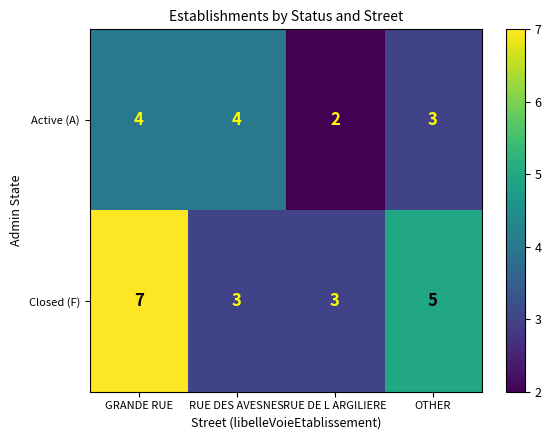

What is the spread (max minus min) of values at RUE DE L ARGILIERE?

1